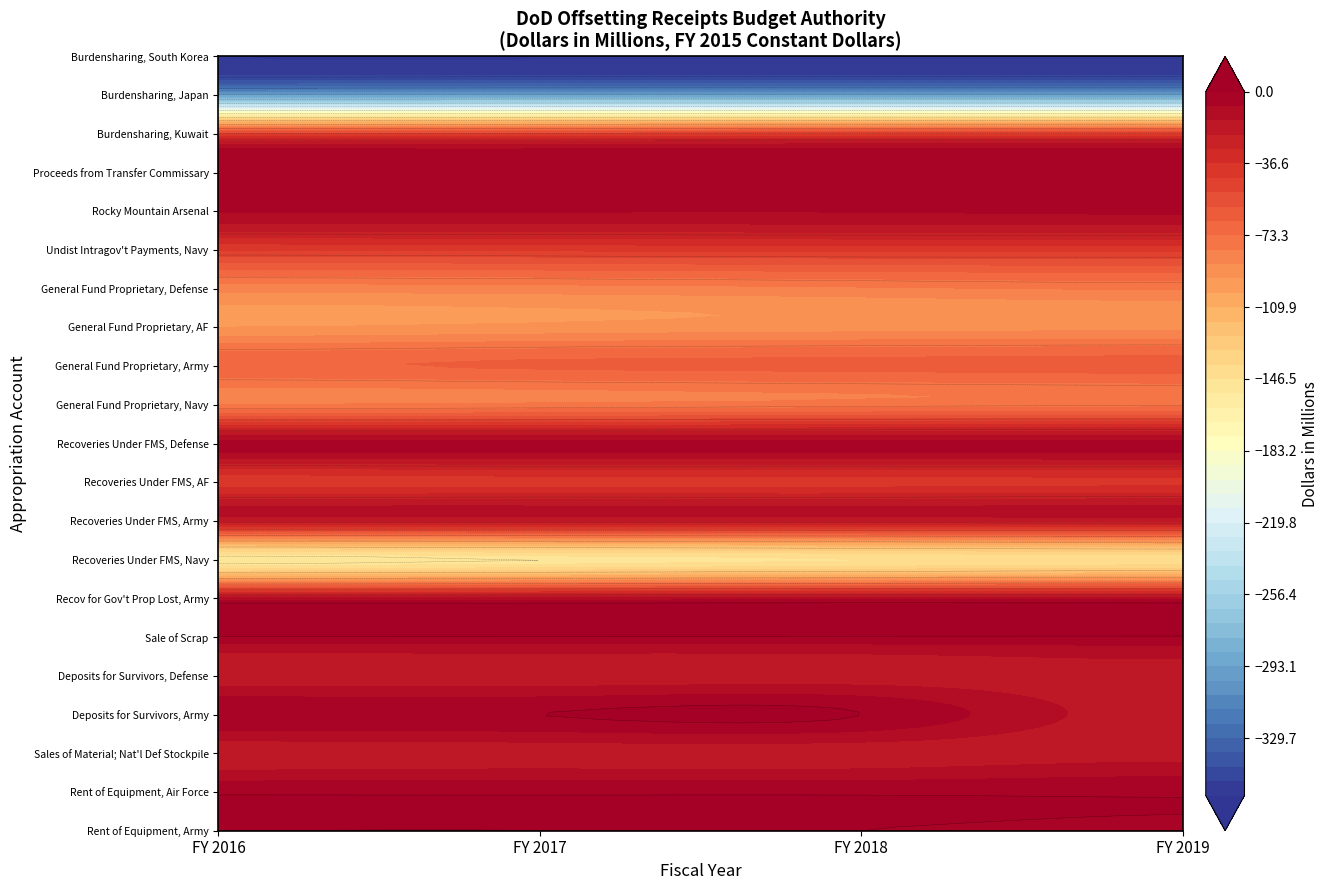

Reading left to right, list all the values displayed in this chart.

Rent of Equipment, Army: FY 2016=0	FY 2017=0	FY 2018=0	FY 2019=-1
Rent of Equipment, Air Force: FY 2016=-1	FY 2017=-1	FY 2018=-1	FY 2019=-1
Sales of Material; Nat'l Def Stockpile: FY 2016=-20	FY 2017=-19	FY 2018=-19	FY 2019=-18
Deposits for Survivors, Army: FY 2016=0	FY 2017=0	FY 2018=0	FY 2019=-19
Deposits for Survivors, Defense: FY 2016=-20	FY 2017=-20	FY 2018=-19	FY 2019=-19
Sale of Scrap: FY 2016=-1	FY 2017=-1	FY 2018=-1	FY 2019=-1
Recov for Gov't Prop Lost, Army: FY 2016=-12	FY 2017=-12	FY 2018=-11	FY 2019=-11
Recoveries Under FMS, Navy: FY 2016=-153	FY 2017=-150	FY 2018=-147	FY 2019=-144
Recoveries Under FMS, Army: FY 2016=-21	FY 2017=-21	FY 2018=-21	FY 2019=-20
Recoveries Under FMS, AF: FY 2016=-40	FY 2017=-39	FY 2018=-39	FY 2019=-38
Recoveries Under FMS, Defense: FY 2016=-5	FY 2017=-5	FY 2018=-5	FY 2019=-5
General Fund Proprietary, Navy: FY 2016=-80	FY 2017=-79	FY 2018=-77	FY 2019=-76
General Fund Proprietary, Army: FY 2016=-67	FY 2017=-65	FY 2018=-64	FY 2019=-63
General Fund Proprietary, AF: FY 2016=-95	FY 2017=-93	FY 2018=-91	FY 2019=-90
General Fund Proprietary, Defense: FY 2016=-85	FY 2017=-84	FY 2018=-82	FY 2019=-80
Undist Intragov't Payments, Navy: FY 2016=-44	FY 2017=-43	FY 2018=-42	FY 2019=-42
Rocky Mountain Arsenal: FY 2016=-7	FY 2017=-7	FY 2018=-7	FY 2019=-6
Proceeds from Transfer Commissary: FY 2016=-6	FY 2017=-6	FY 2018=-6	FY 2019=-6
Burdensharing, Kuwait: FY 2016=-47	FY 2017=-47	FY 2018=-46	FY 2019=-46
Burdensharing, Japan: FY 2016=-297	FY 2017=-296	FY 2018=-296	FY 2019=-296
Burdensharing, South Korea: FY 2016=-359	FY 2017=-359	FY 2018=-358	FY 2019=-358